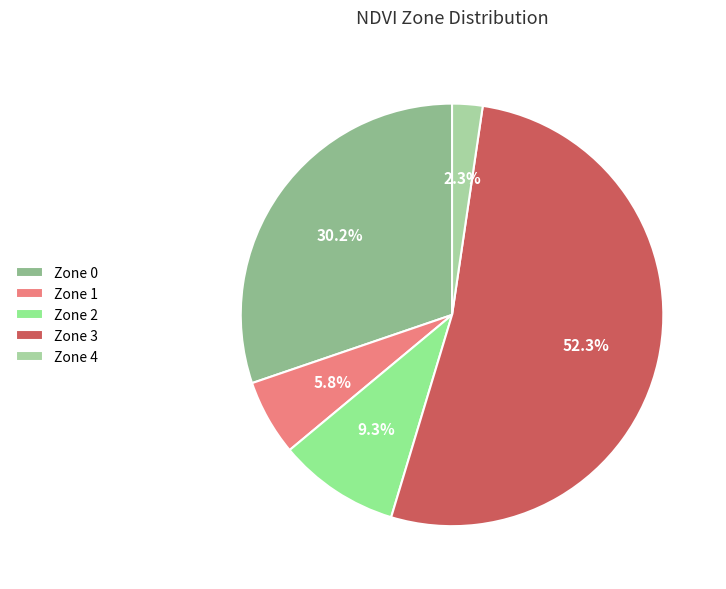

Count the number of slices in the pie.

5